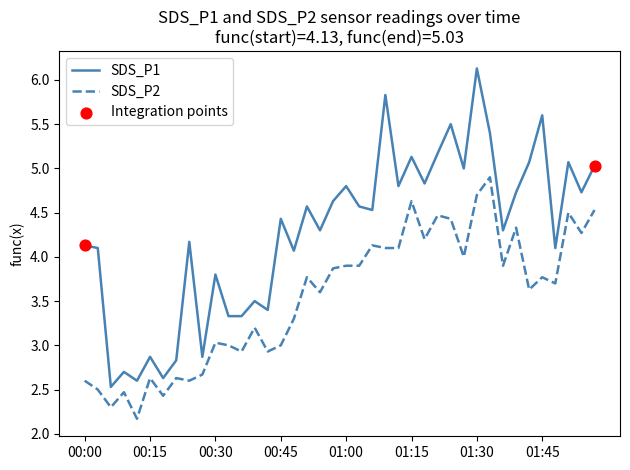

Which series has the largest total across all categories?

SDS_P1